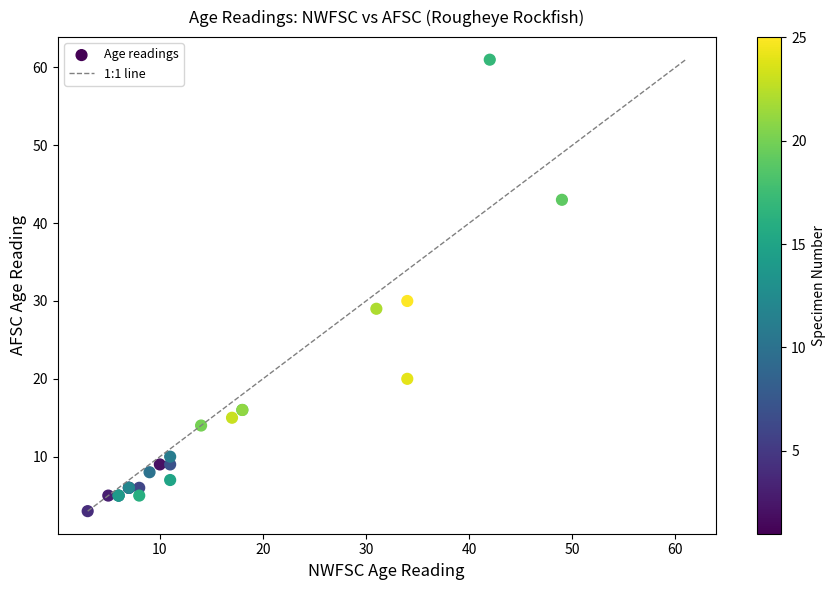

What Y value in the scatter plot is closest to 32?

30